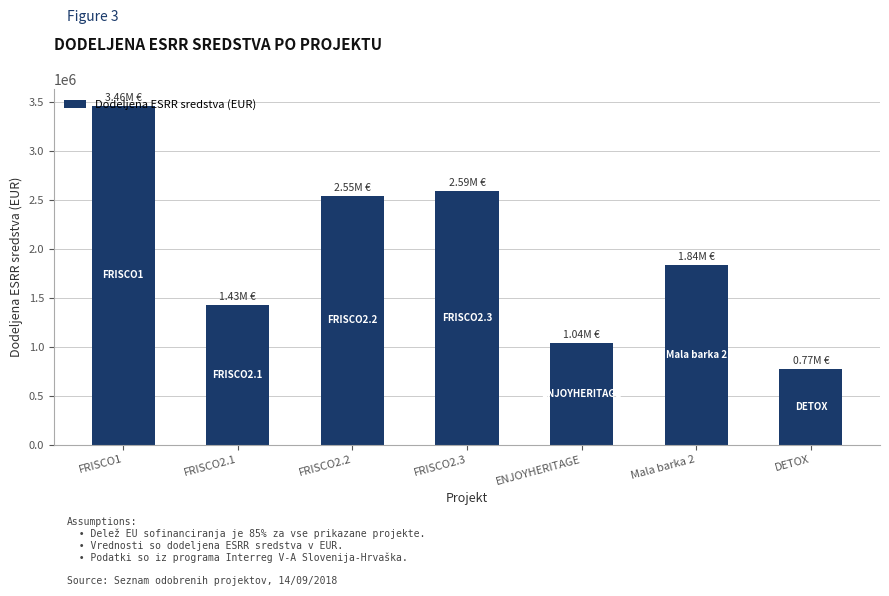

What is the sum of the values at DETOX and FRISCO1?

4232488.7